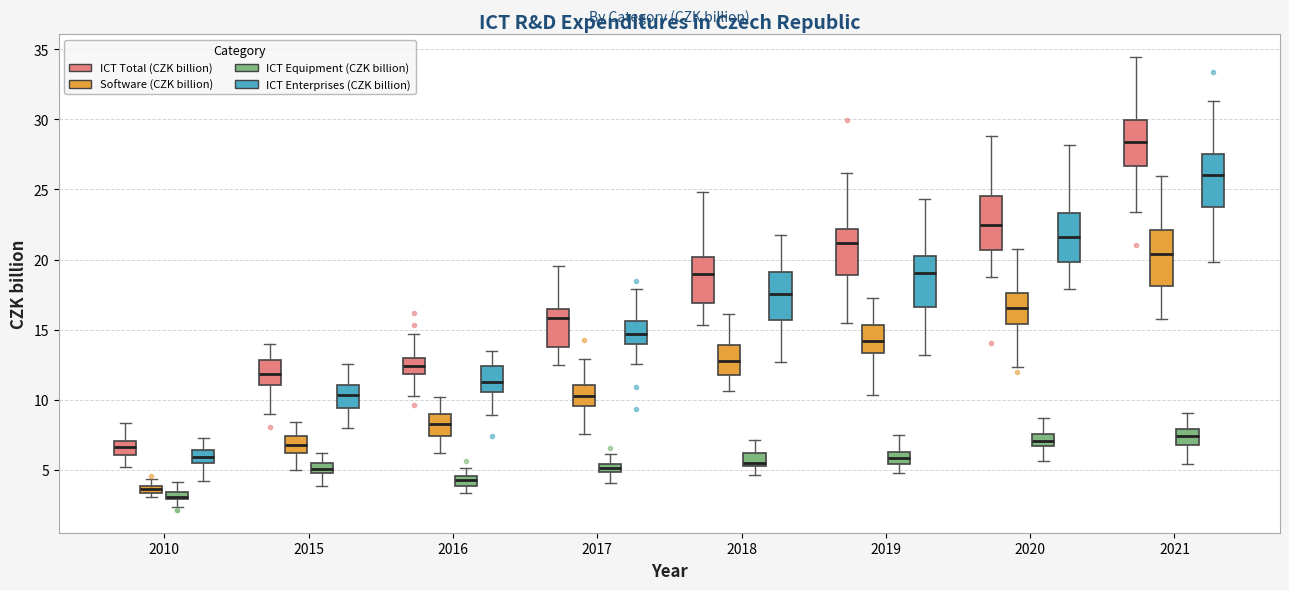

Where does the lower whisker of the box for 2015 (ICT Total (CZK billion)) end on the y-axis? The values are not printed on the chart, so give them approximately, as read against the axis.

9.0